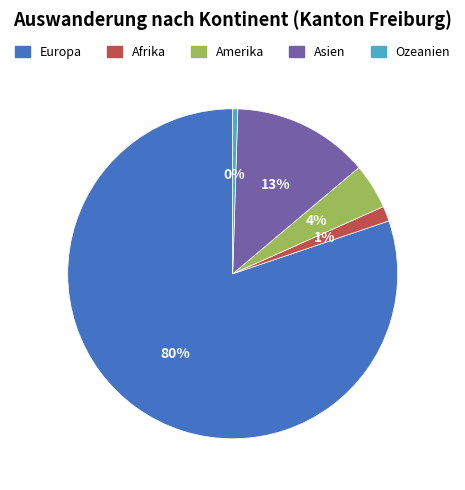

Does Europa account for over 50% of the chart?

Yes